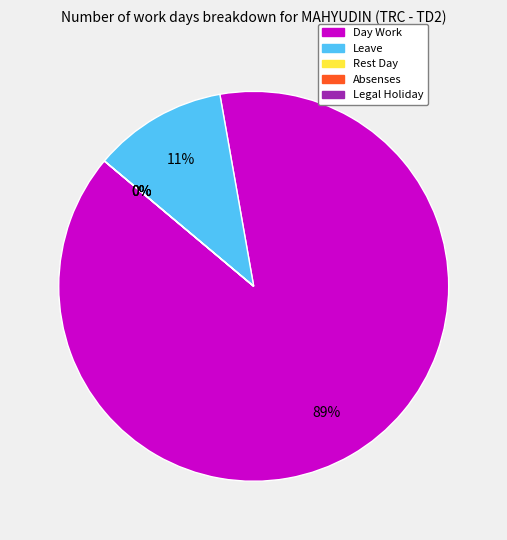

Which category accounts for the majority?

Day Work